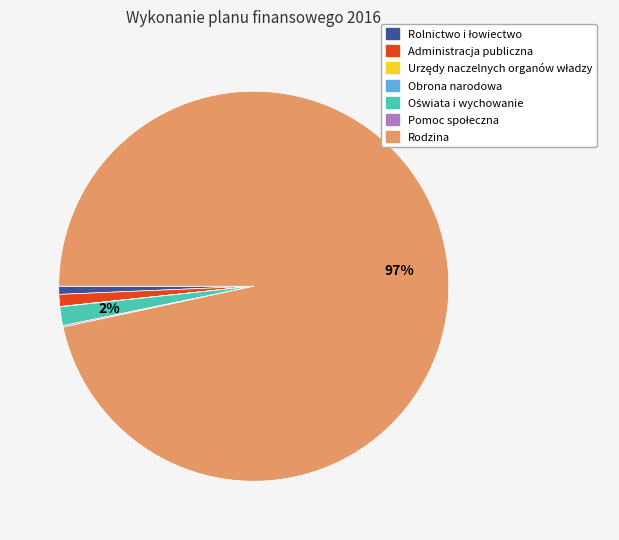

Which slice represents more than half of the pie?

Rodzina